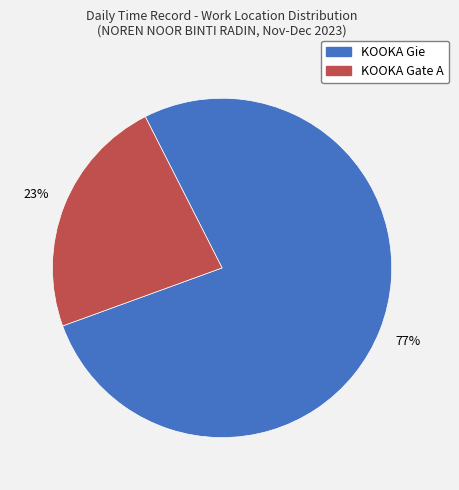

To the nearest percent, what is the average slice percentage?

50%